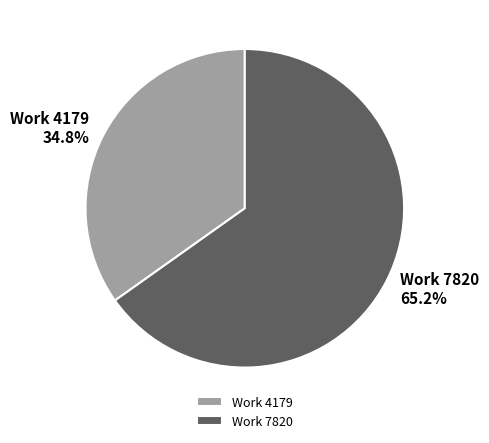

What is the smallest slice in the pie chart?

Work 4179